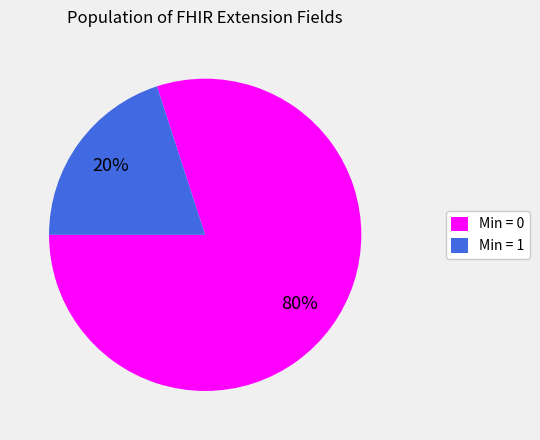

Rank the categories by value from lowest to highest.

Min = 1, Min = 0